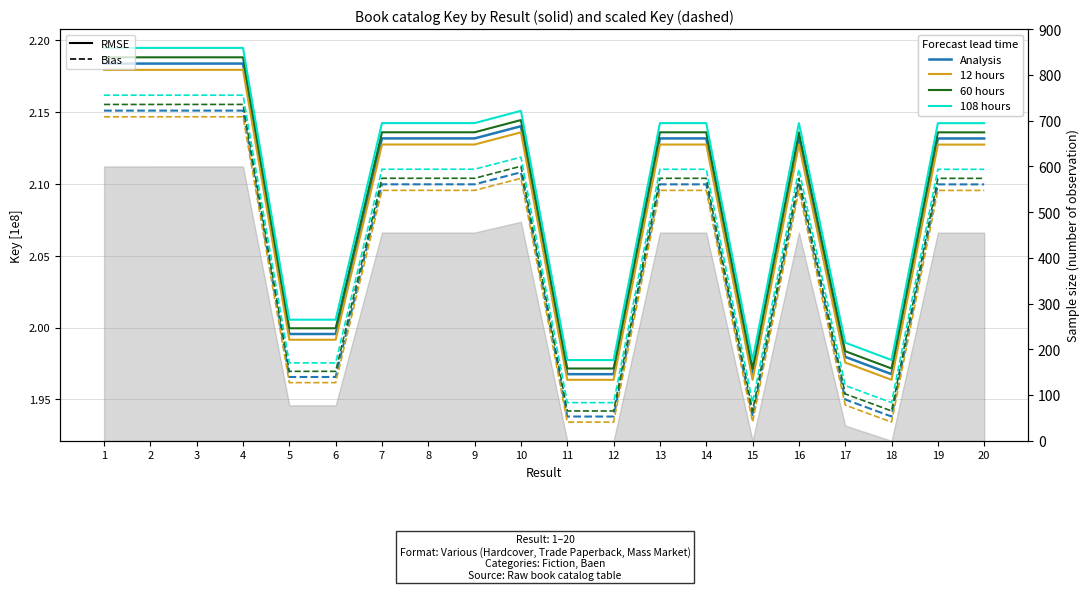

Count the number of data series in this chart.

4